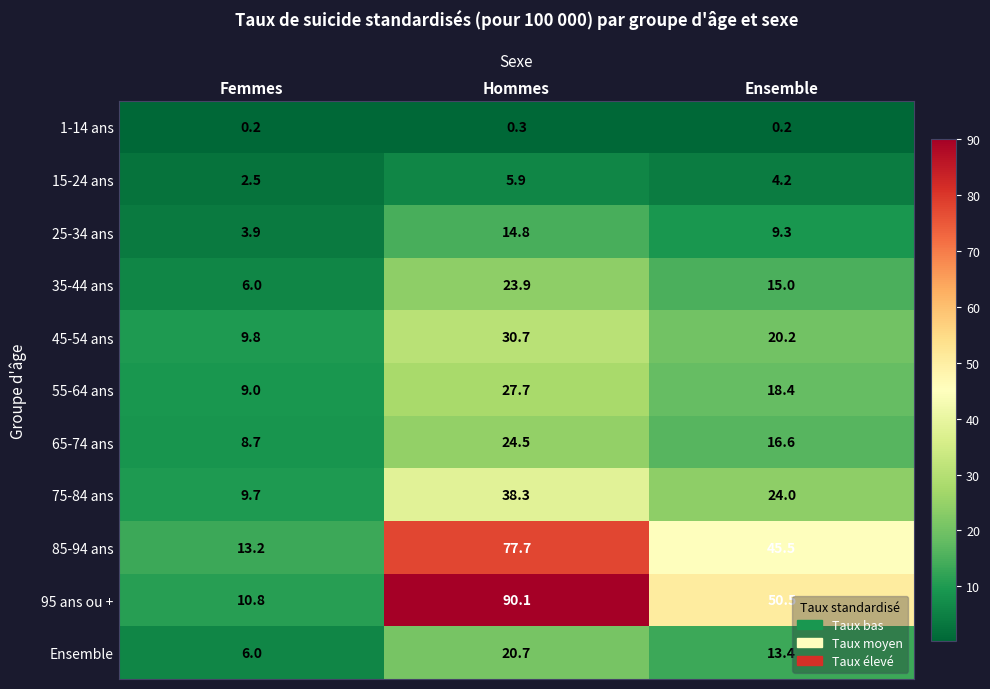

The value of Ensemble at Ensemble is 19.0. True or false?

False